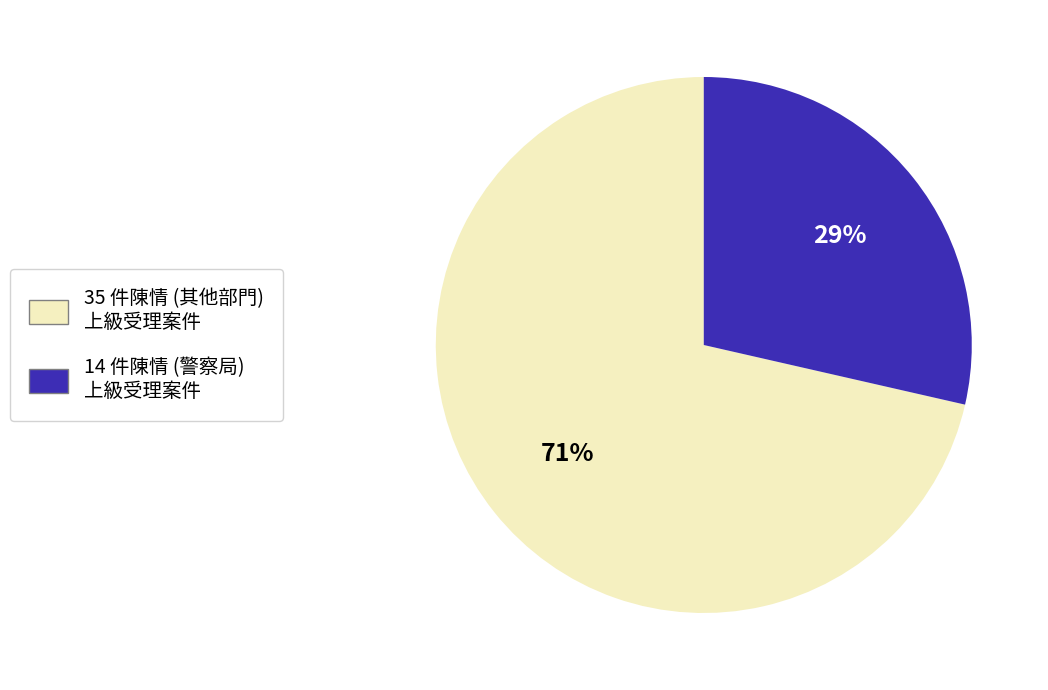

Does any single category account for the majority?

Yes